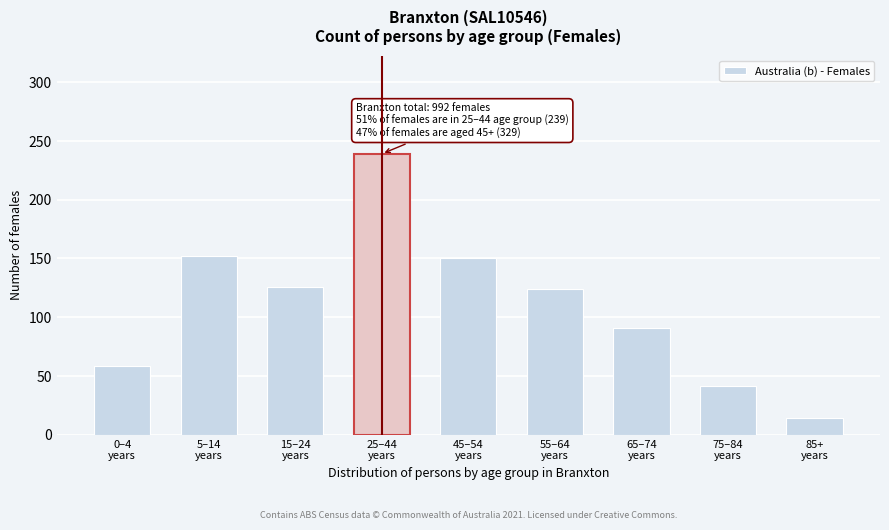

Reading right to left, transcribe all the data shown in this chart.

14	41	91	124	150	239	126	152	58